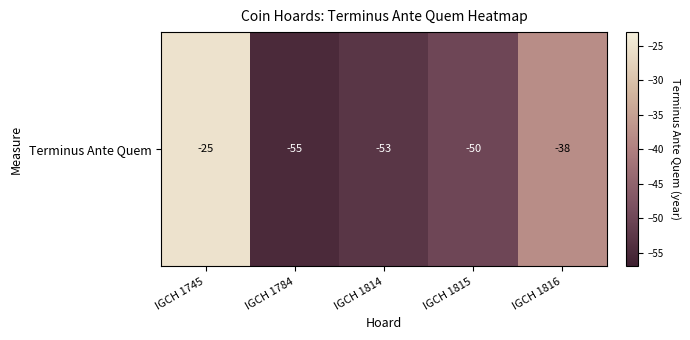

Reading left to right, extract all data points from this chart.

IGCH 1745=-25	IGCH 1784=-55	IGCH 1814=-53	IGCH 1815=-50	IGCH 1816=-38